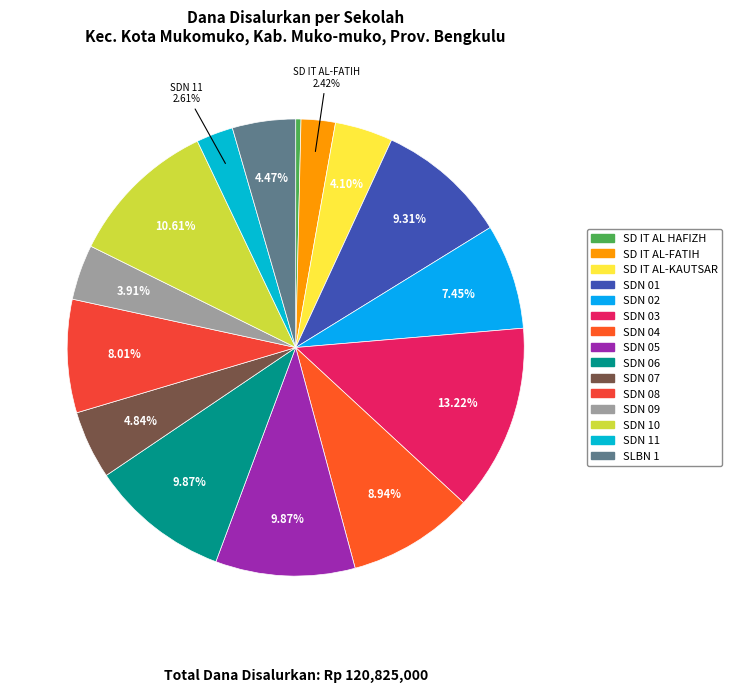

To the nearest percent, what is the difference between the largest and smallest slice percentages?

13%